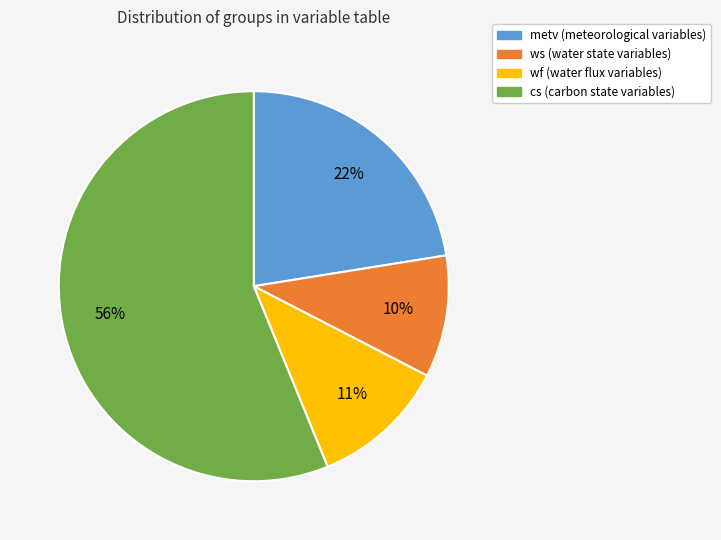

True or false: cs accounts for 45% of the total.

False